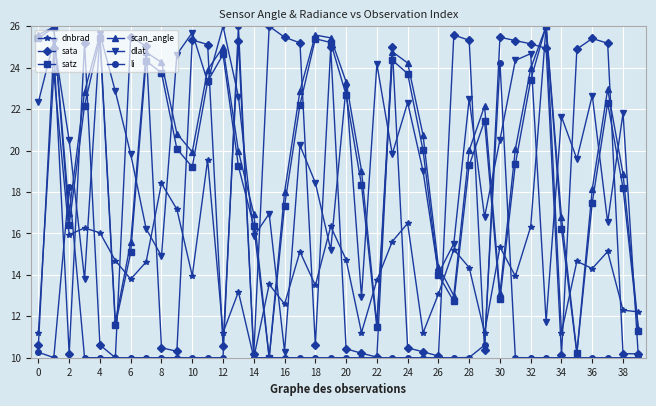

True or false: scan_angle has more than 2 points higher than both neighbors.

True